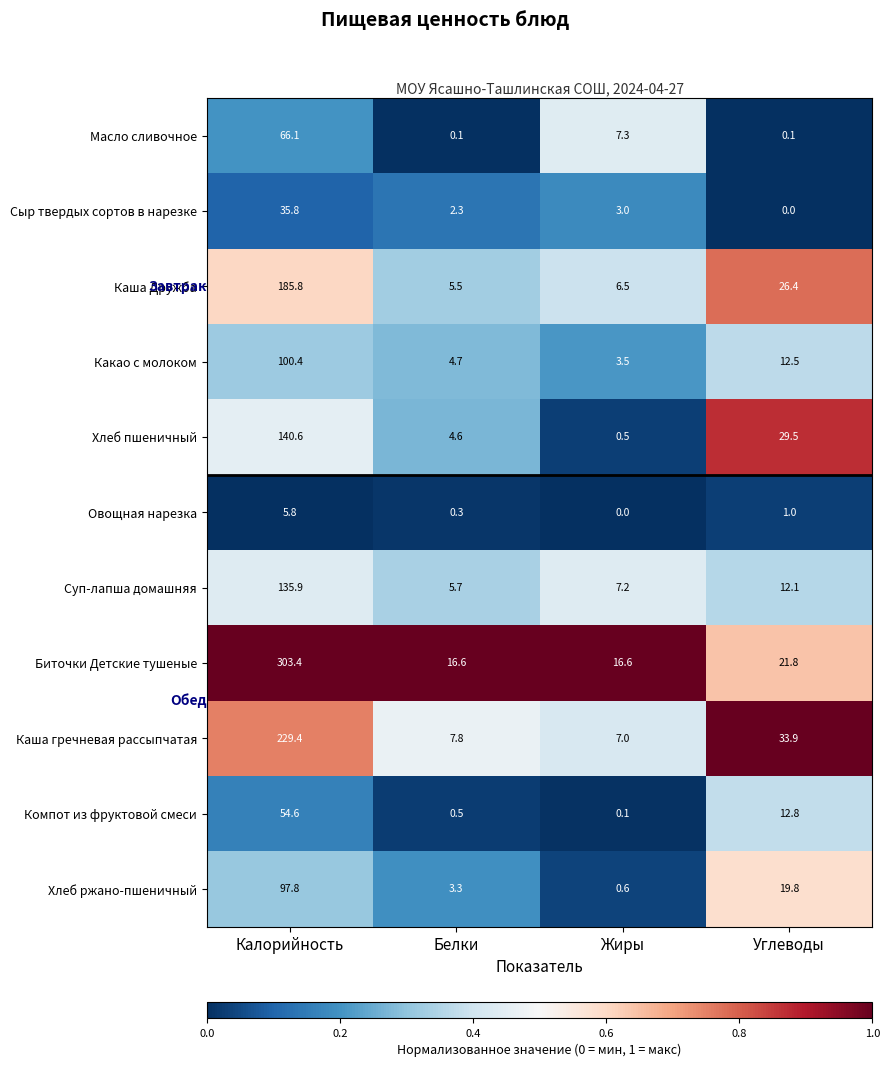

At which label is Хлеб пшеничный closest to 70?

Углеводы